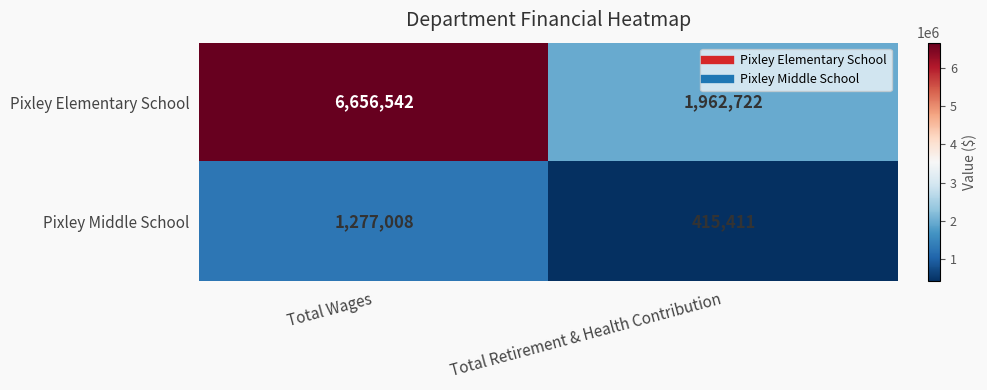

What is the approximate value of Pixley Middle School at Total Retirement & Health Contribution, to the nearest 50?

415400